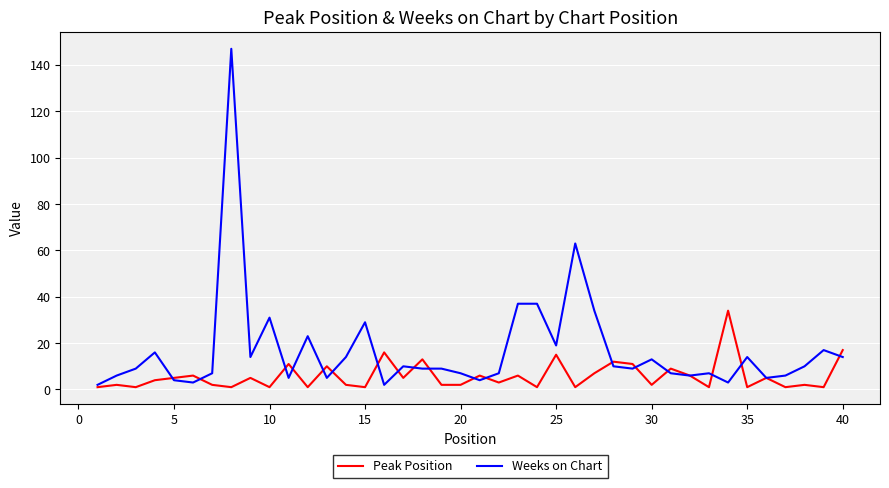

What is the greatest value displayed?

147